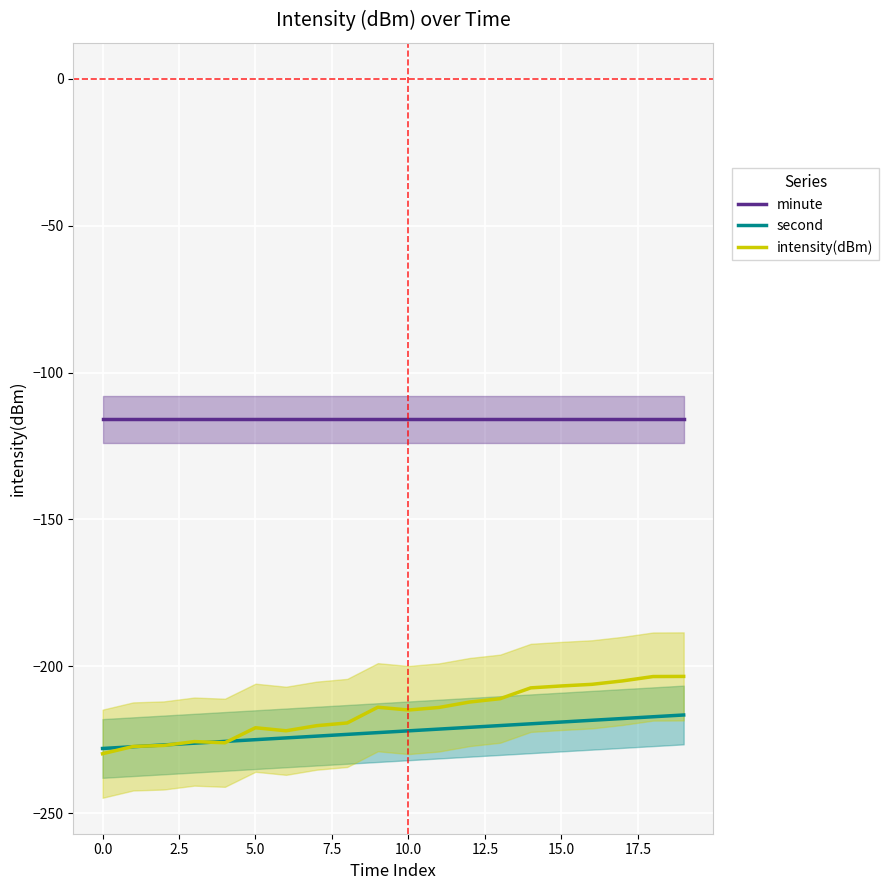

True or false: intensity(dBm) has more than 0 points higher than both neighbors.

True